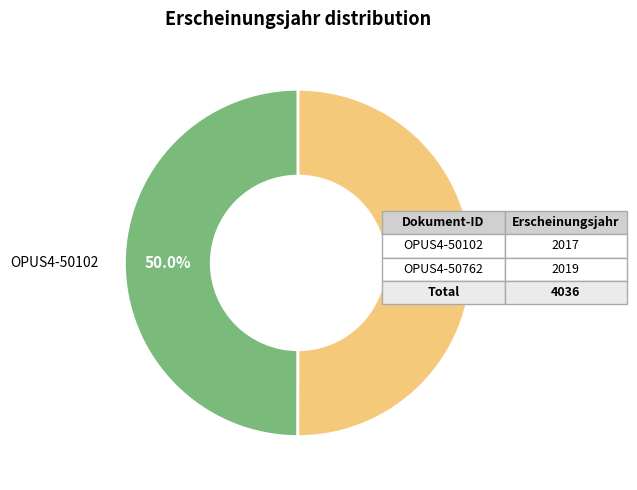

How many segments does this pie chart have?

2